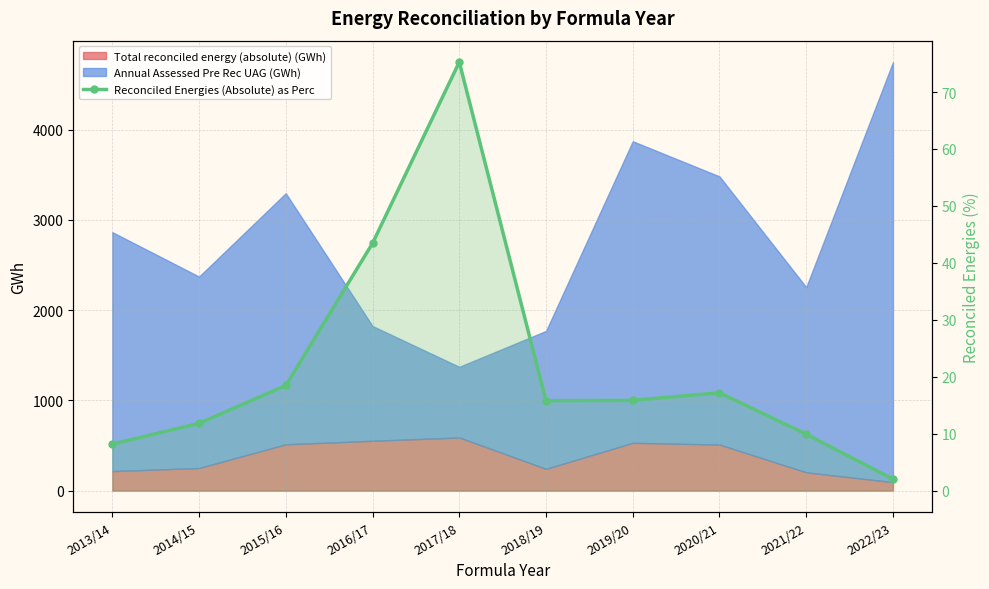

How many interior local peaks (higher than both neighbors) does the data have?

2